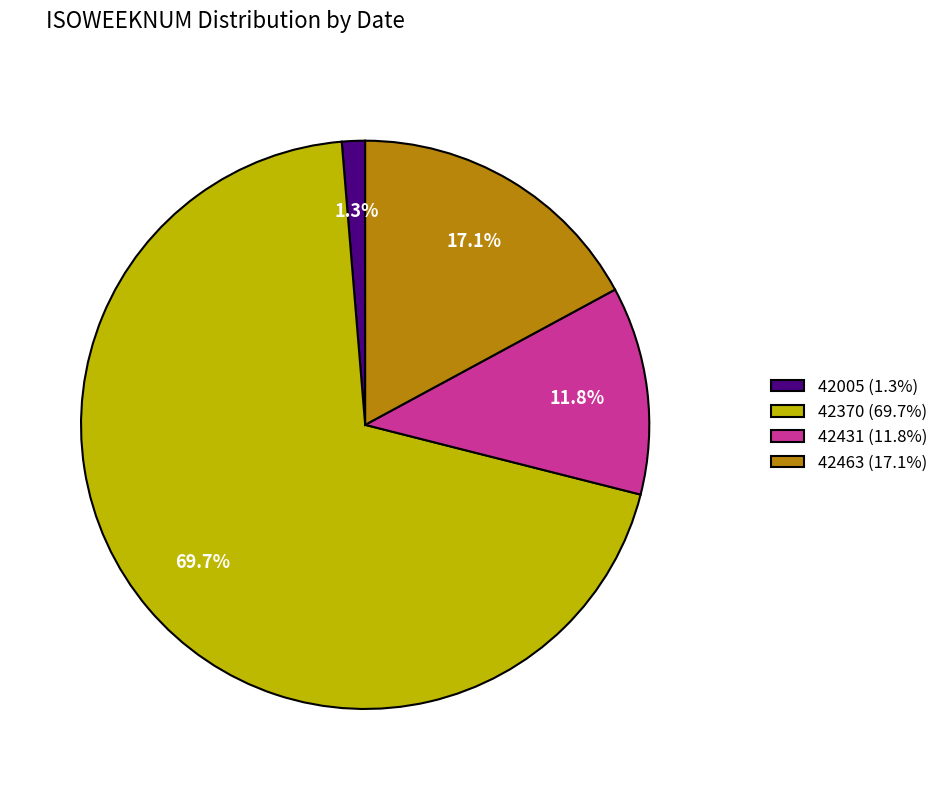

To the nearest percent, what percentage of the pie is 42005?

1%